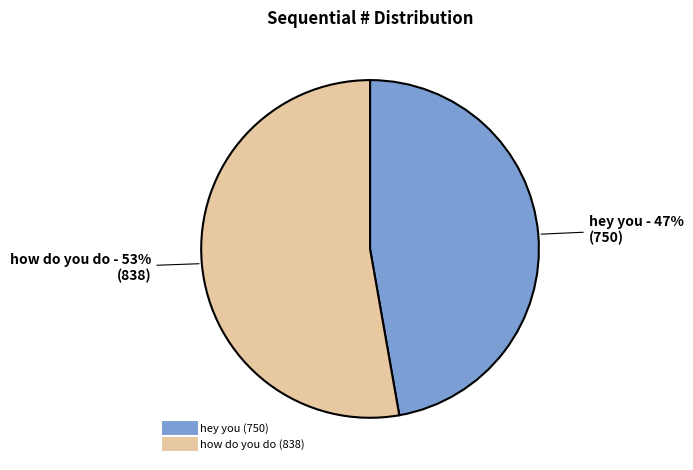

True or false: how do you do accounts for 53% of the total.

True